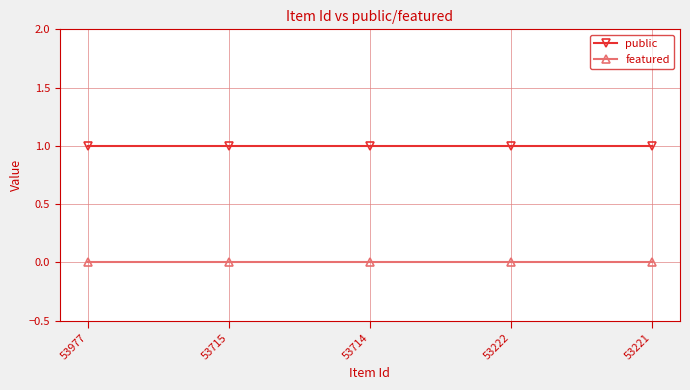

True or false: featured and public intersect in this chart.

False